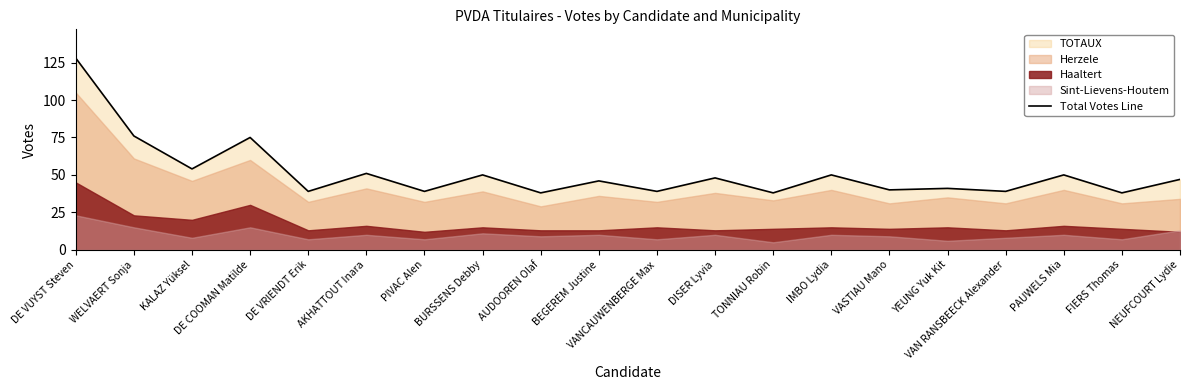

At which label does the data first exceed 47?

DE VUYST Steven